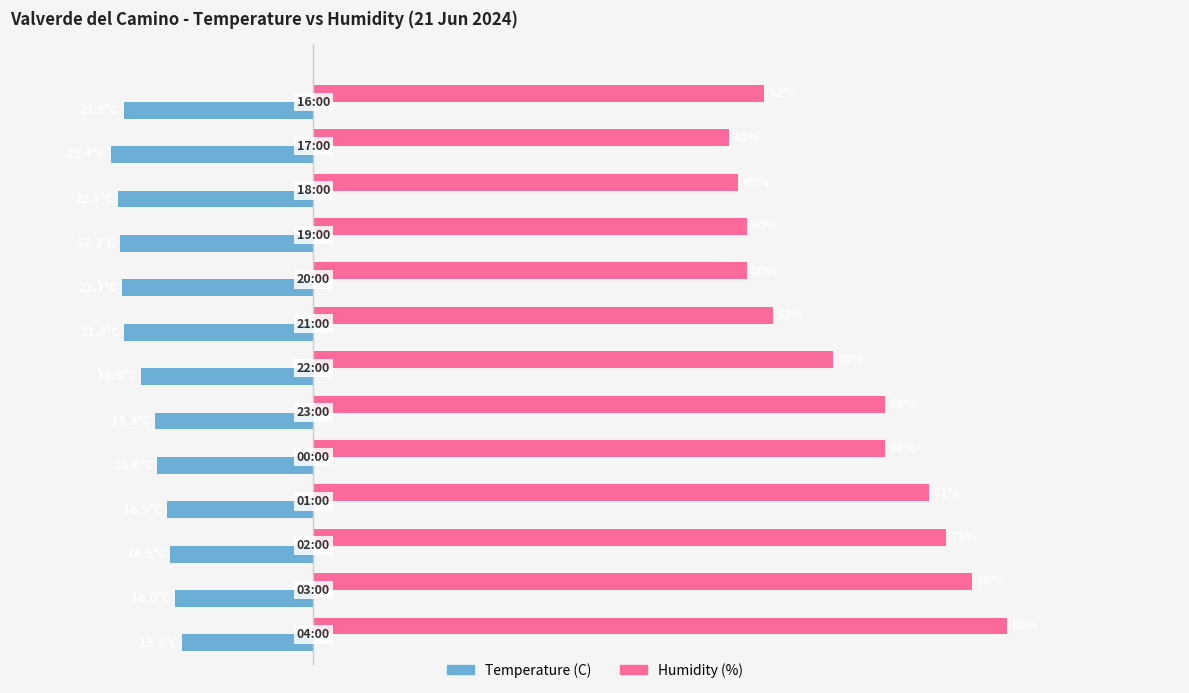

List the series in order of their overall mean, highest first.

Humidity (%), Temperature (C)